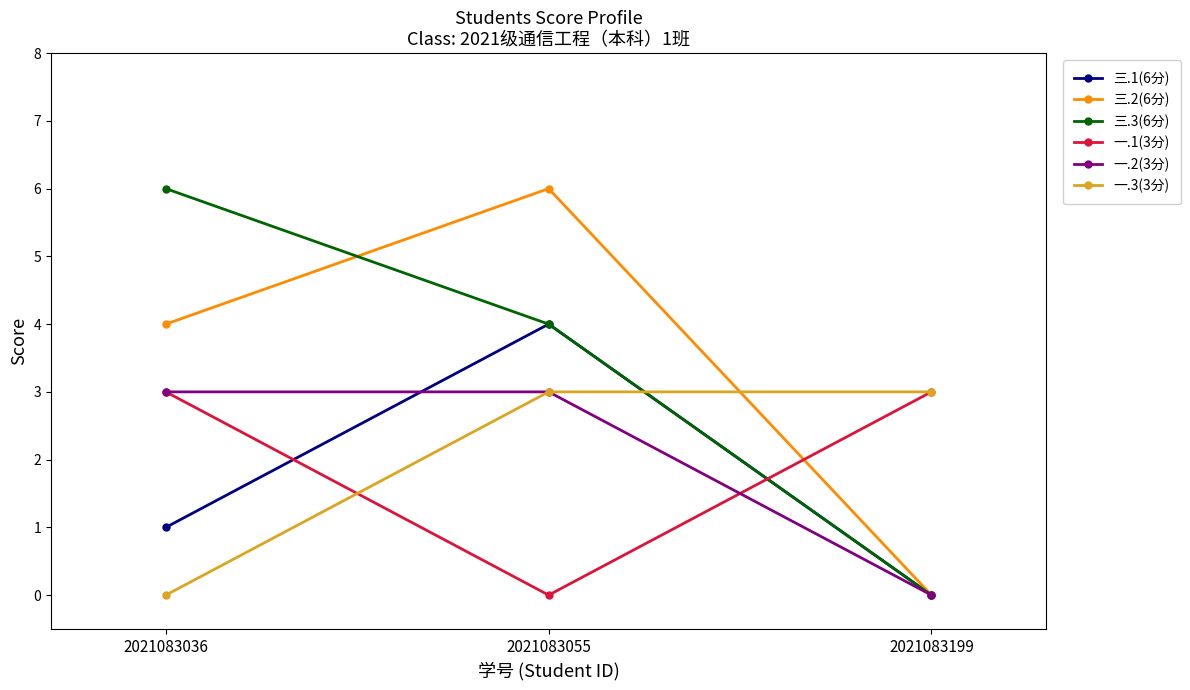

What is the total value across all series at 2021083199?

6